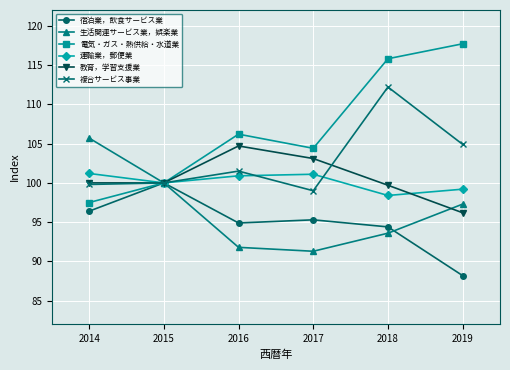

The 運輸業，郵便業 series shows 101.1 at 2017. True or false?

True